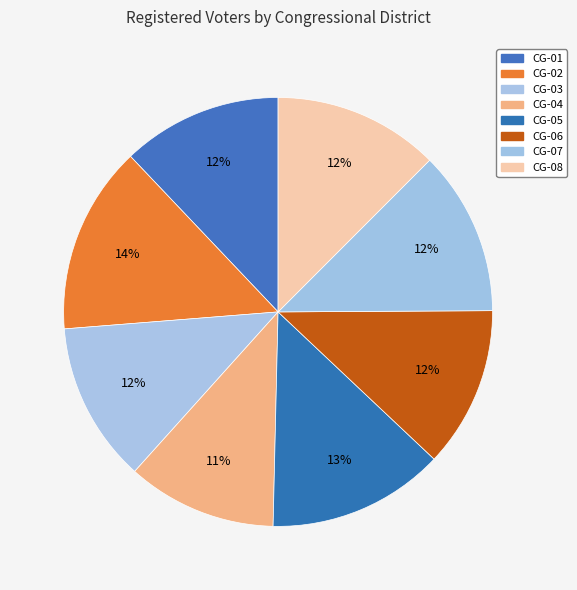

True or false: CG-07 accounts for 1% of the total.

False